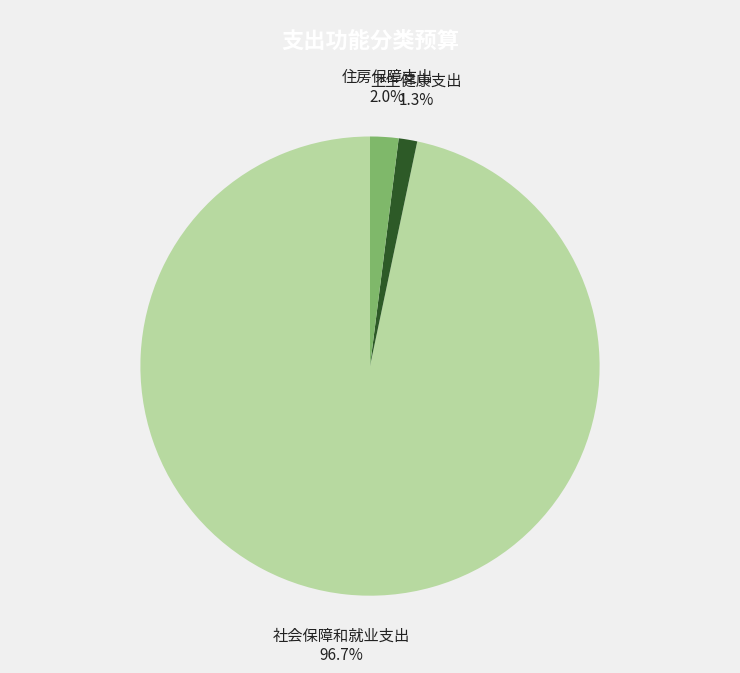

Count the number of slices in the pie.

3